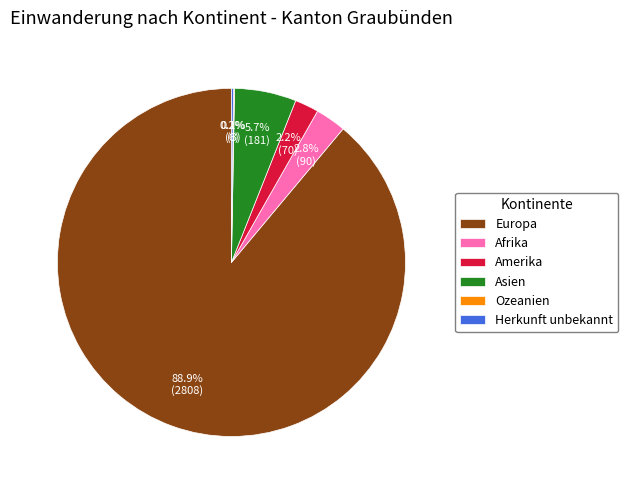

Does Europa represent more than half of the total?

Yes